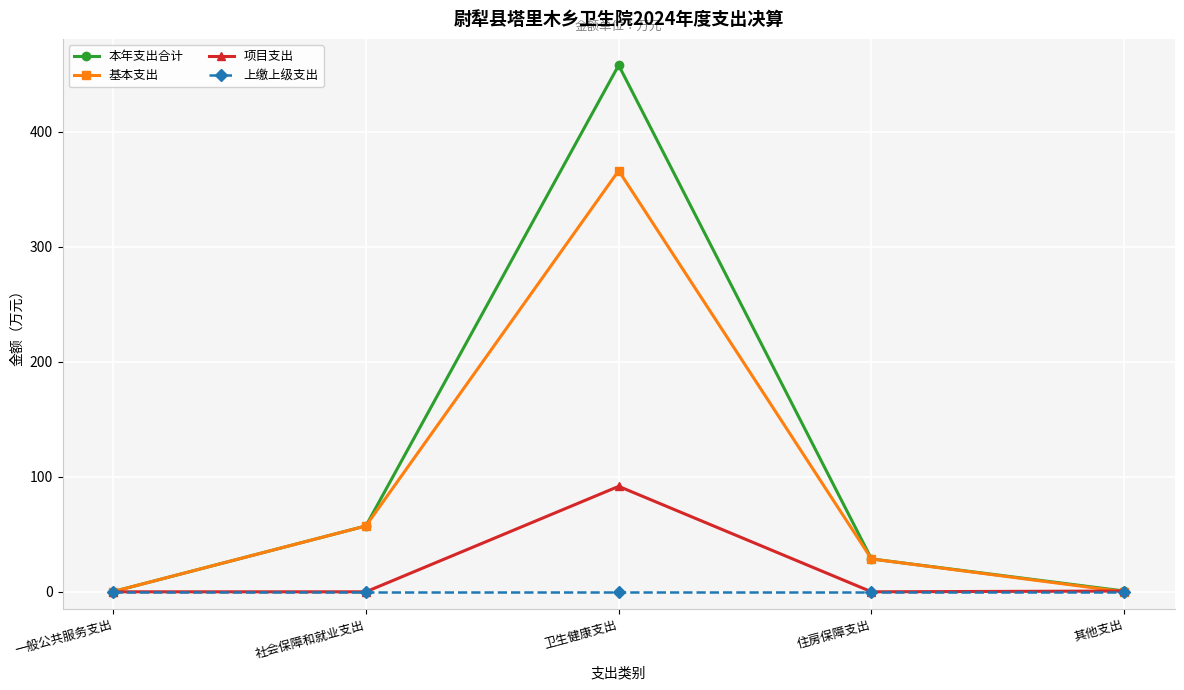

Count the number of categories in the chart.

5